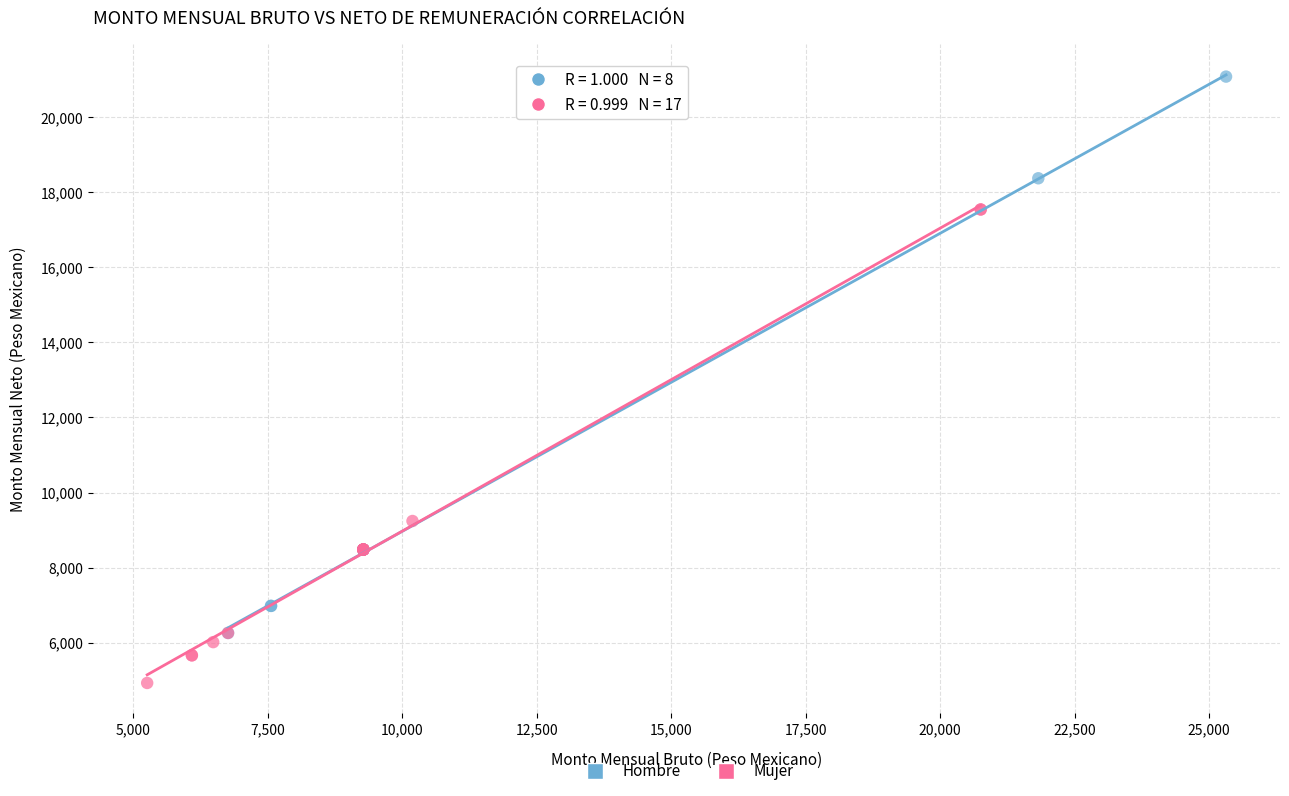

Which series contains the highest Y value?

Hombre